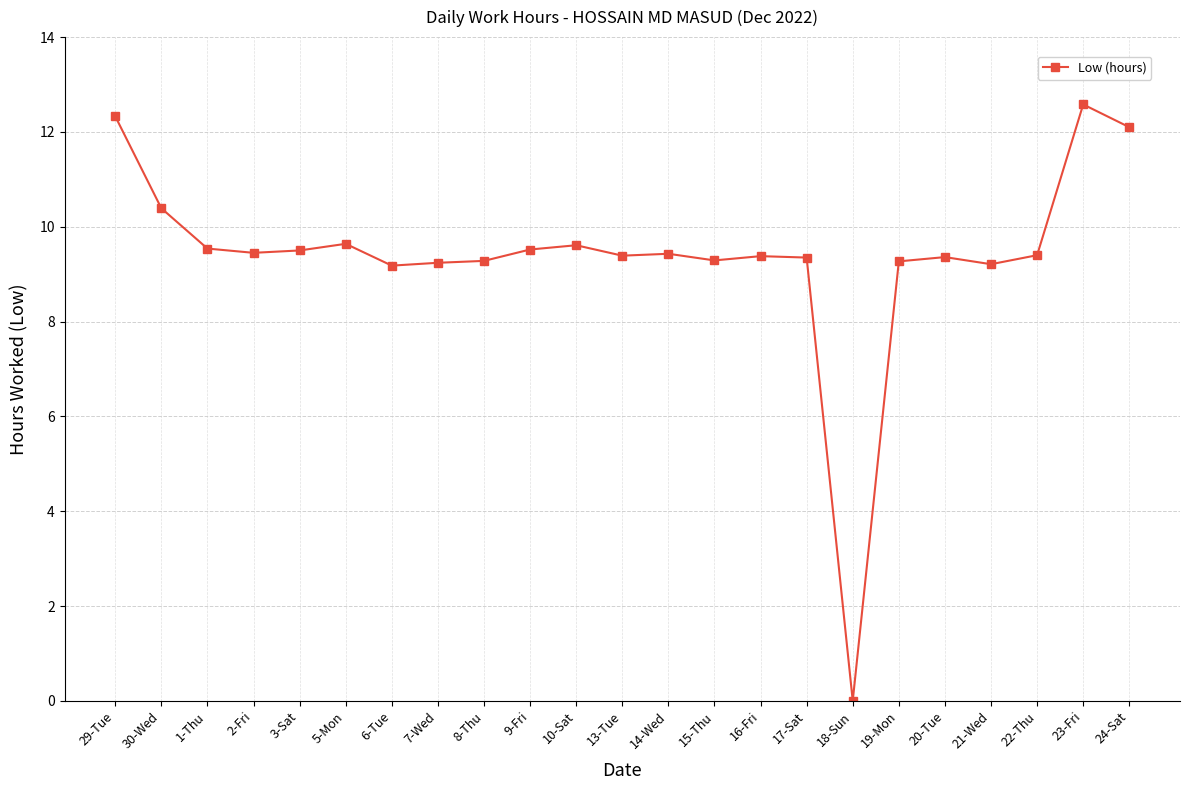

Which label corresponds to the smallest value in the chart?

18-Sun